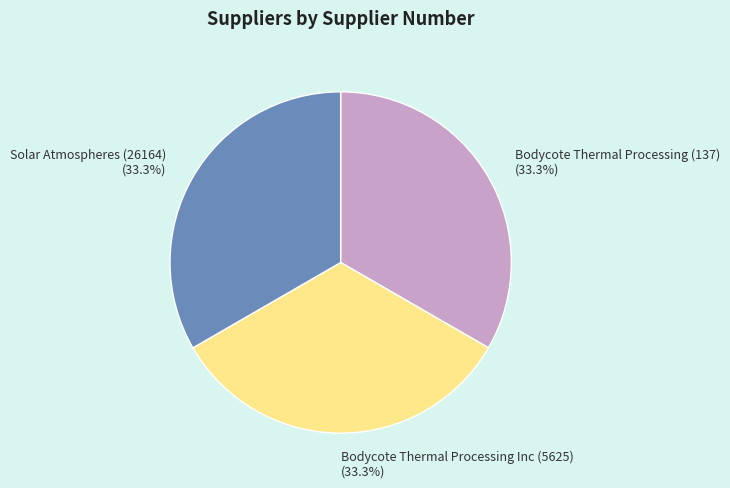

How many slices are in this pie chart?

3